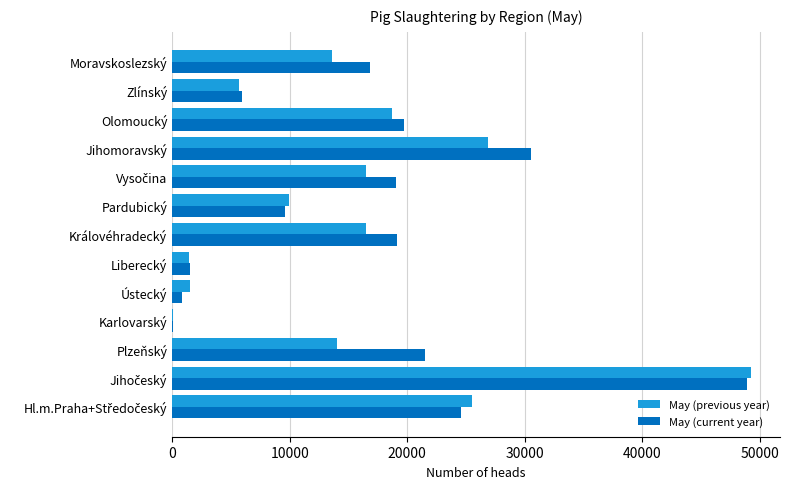

What is the total value across all series at Zlínský?

11610